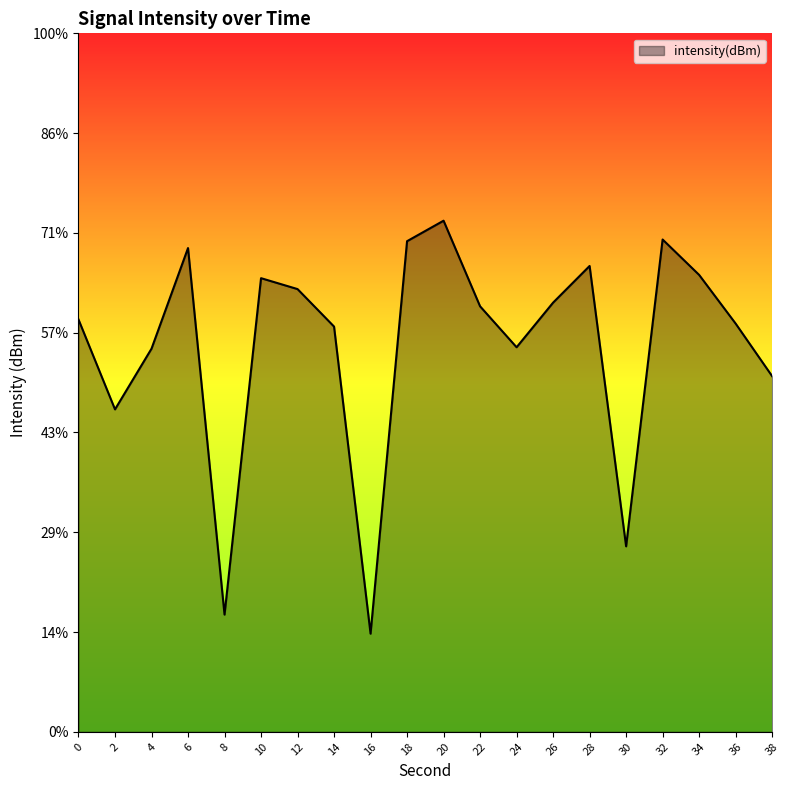

Rank the categories by value from lowest to highest.

16, 8, 30, 2, 38, 4, 24, 14, 36, 0, 22, 26, 12, 10, 34, 28, 6, 18, 32, 20